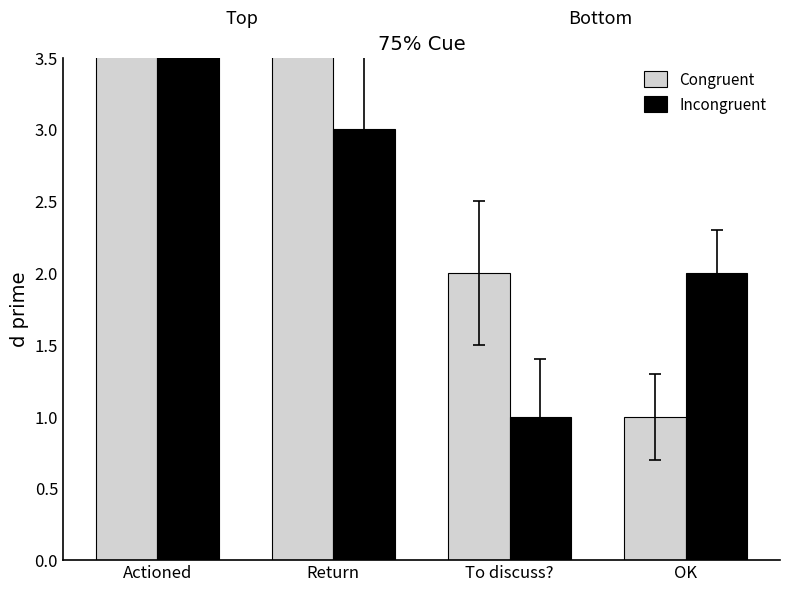

How many values in the Congruent series are below 5?

2